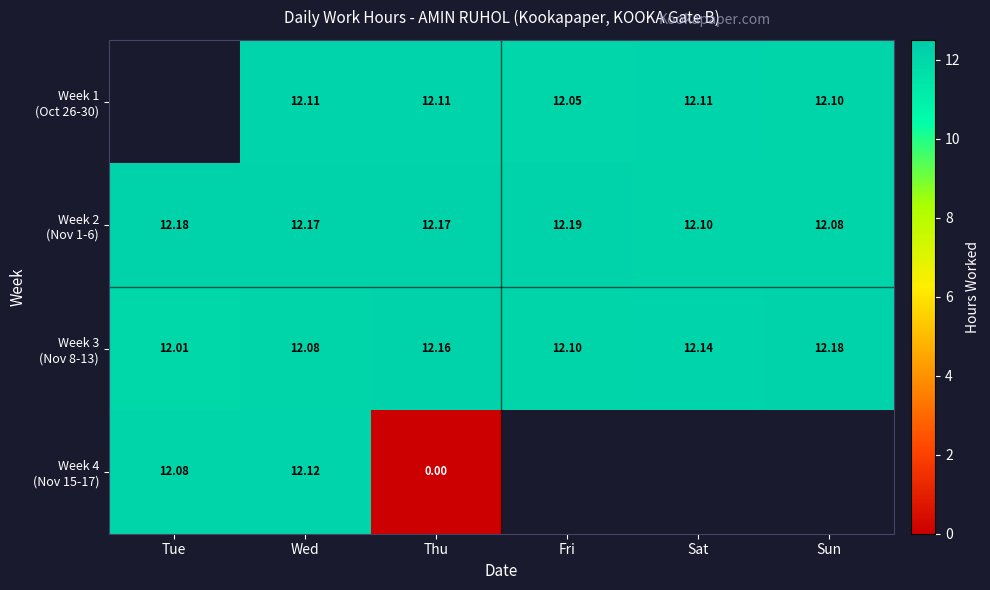

Which has a higher value, Wed or Thu?

Wed